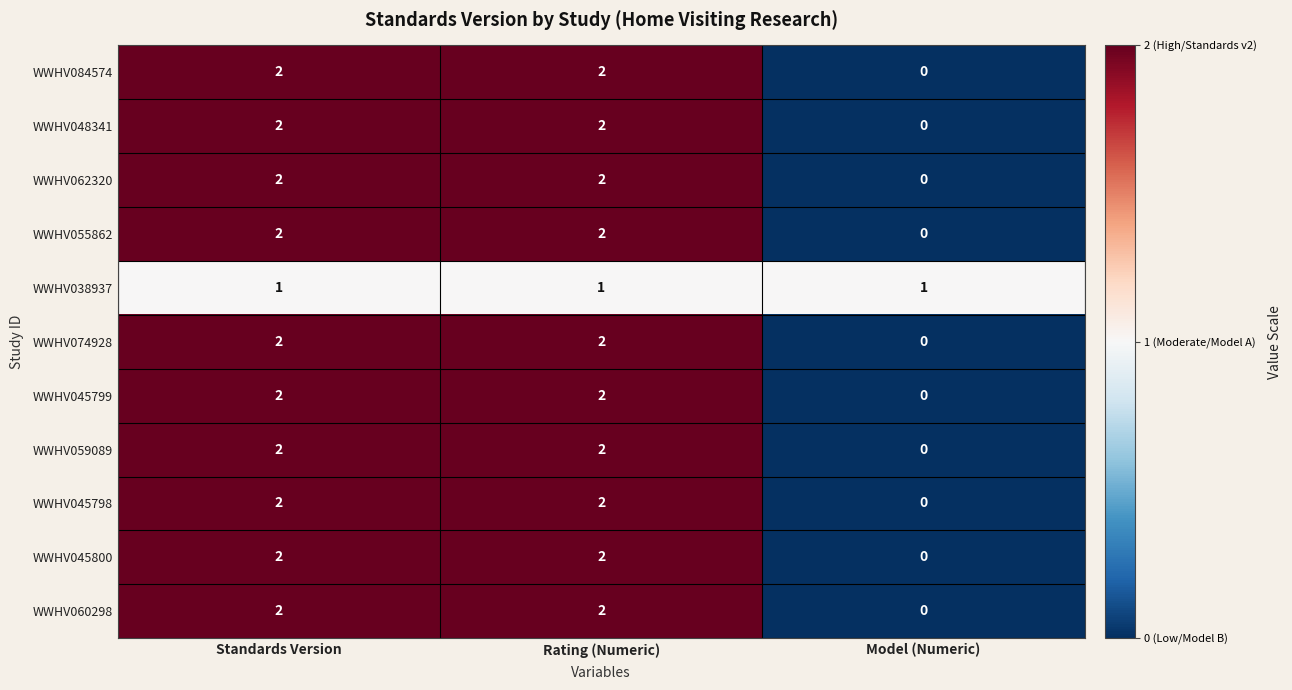

What is the sum of all WWHV055862 values?

4